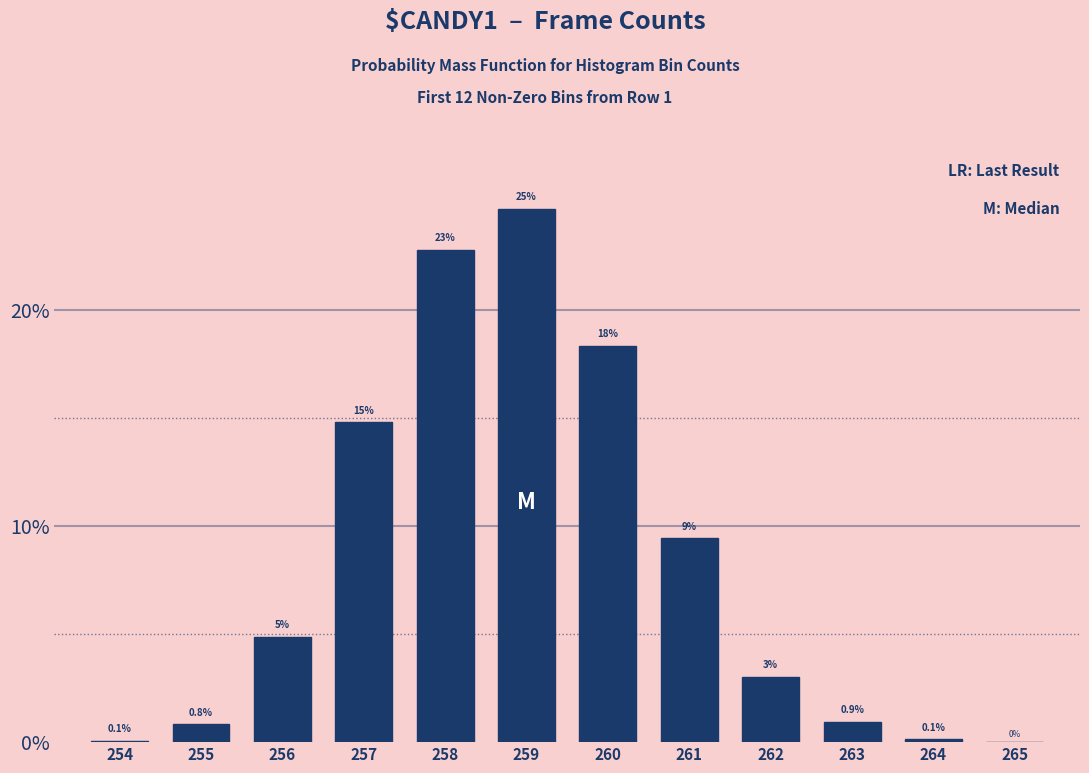

What is the sum of all values?

100.0